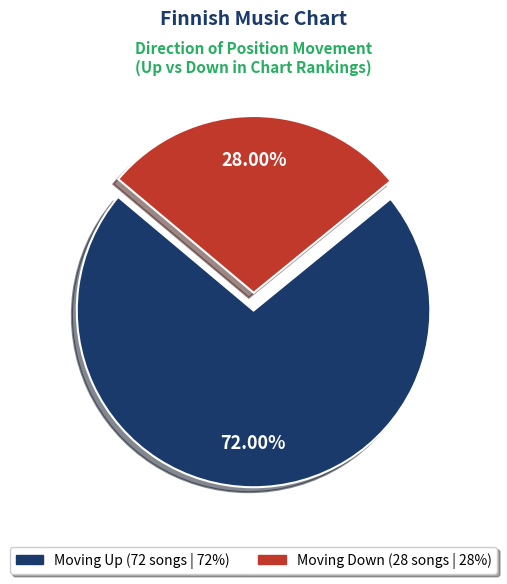

Does any single category account for the majority?

Yes